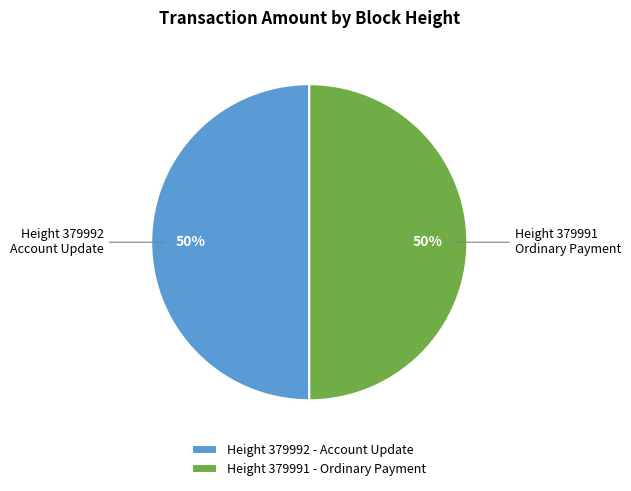

To the nearest percent, what is the average slice percentage?

50%